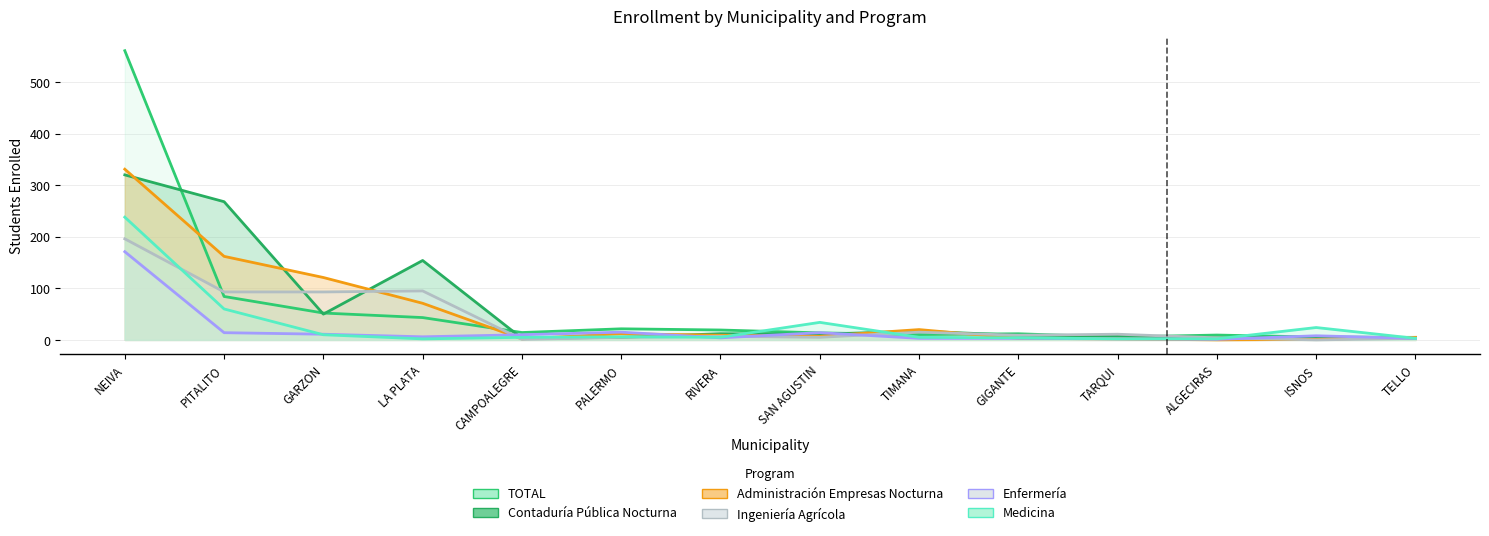

What is the maximum value shown in the chart?

560.8